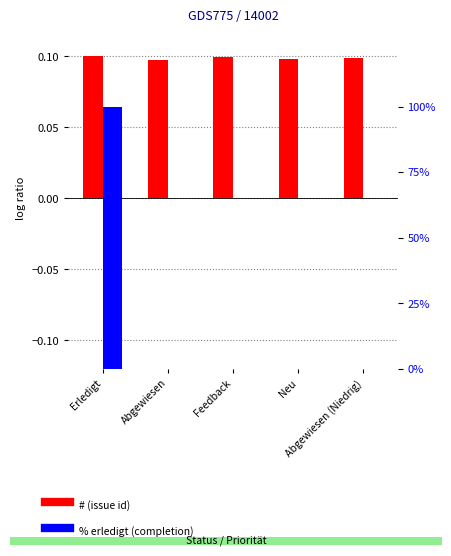

At which category is the sum across all series the highest?

Erledigt